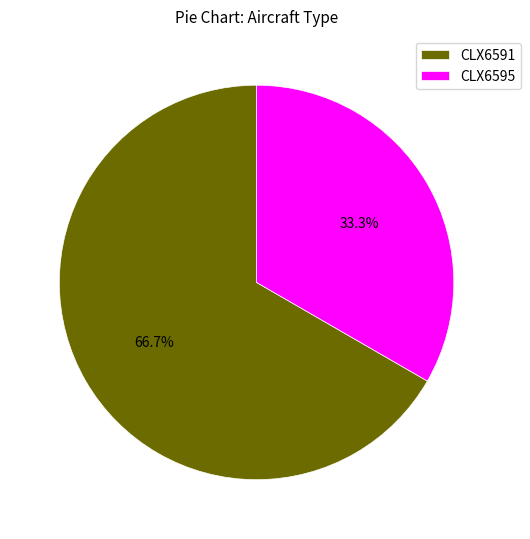

Which slice represents more than half of the pie?

CLX6591